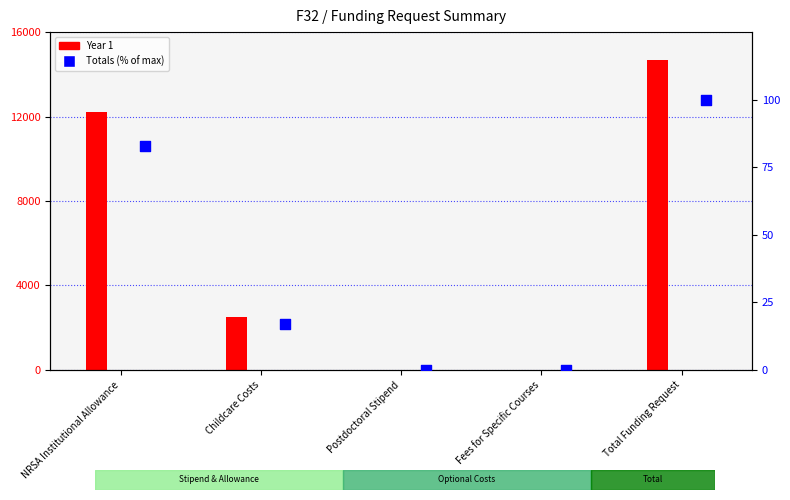

Which series has the widest spread of Y values?

Year 1